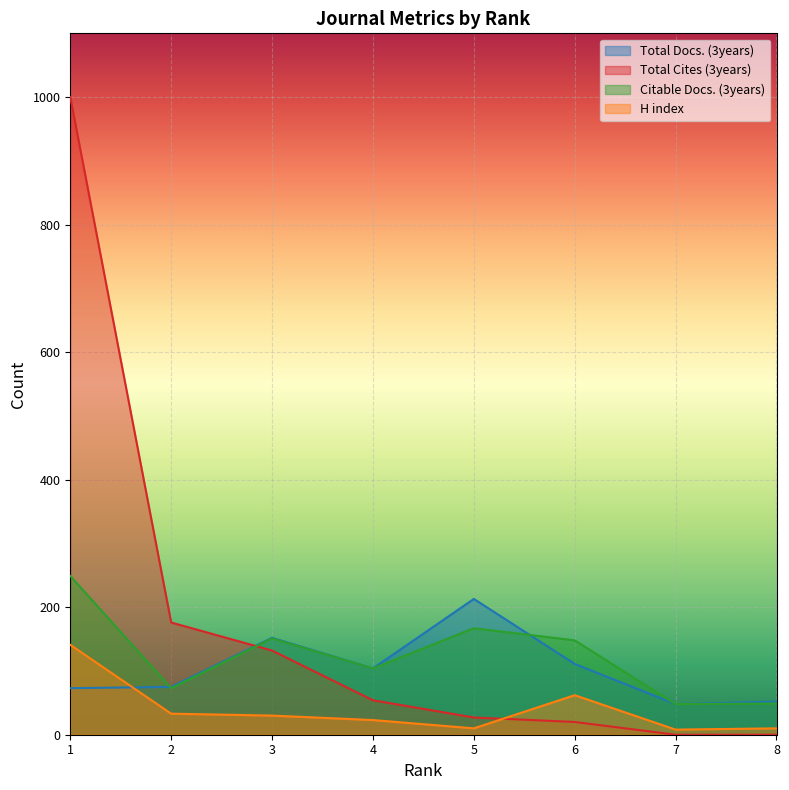

Reading left to right, what are all the values shown in this chart?

Total Docs. (3years): 1=73	2=75	3=152	4=104	5=213	6=111	7=48	8=52
Total Cites (3years): 1=1000	2=176	3=132	4=54	5=27	6=20	7=0	8=0
Citable Docs. (3years): 1=249	2=73	3=151	4=104	5=167	6=148	7=48	8=49
H index: 1=141	2=33	3=30	4=23	5=10	6=62	7=8	8=10